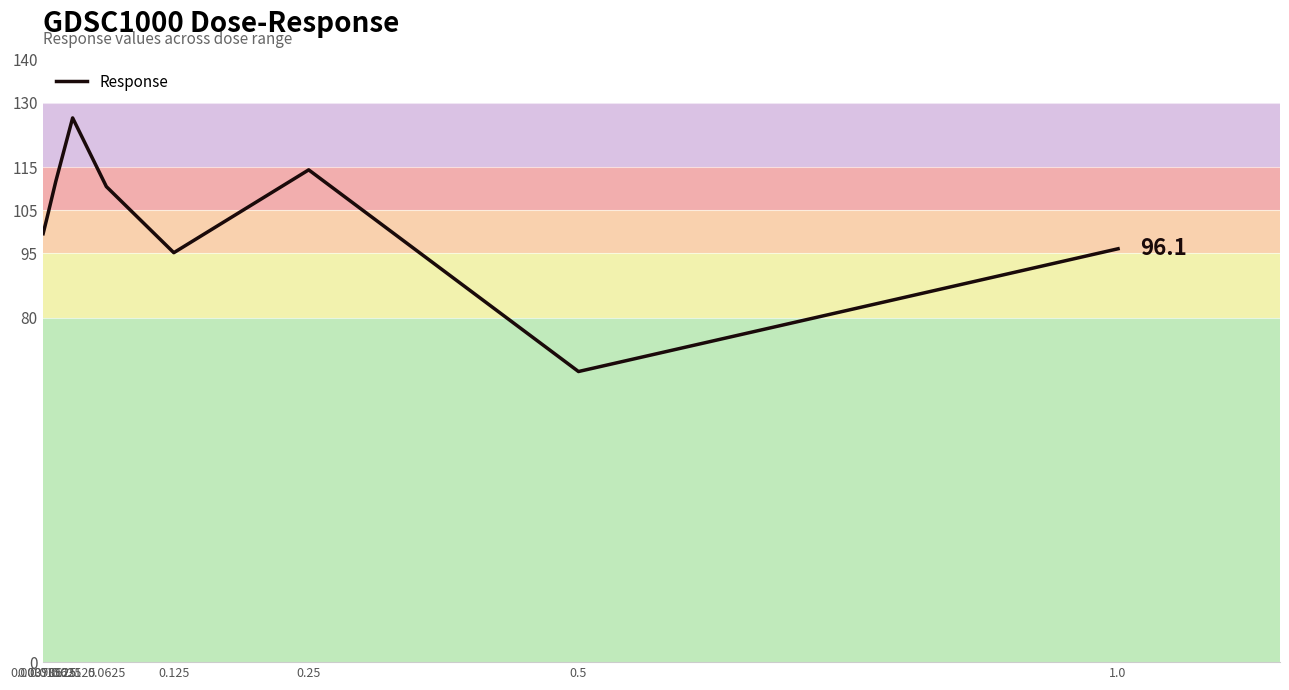

What is the maximum value shown in the chart?

126.5